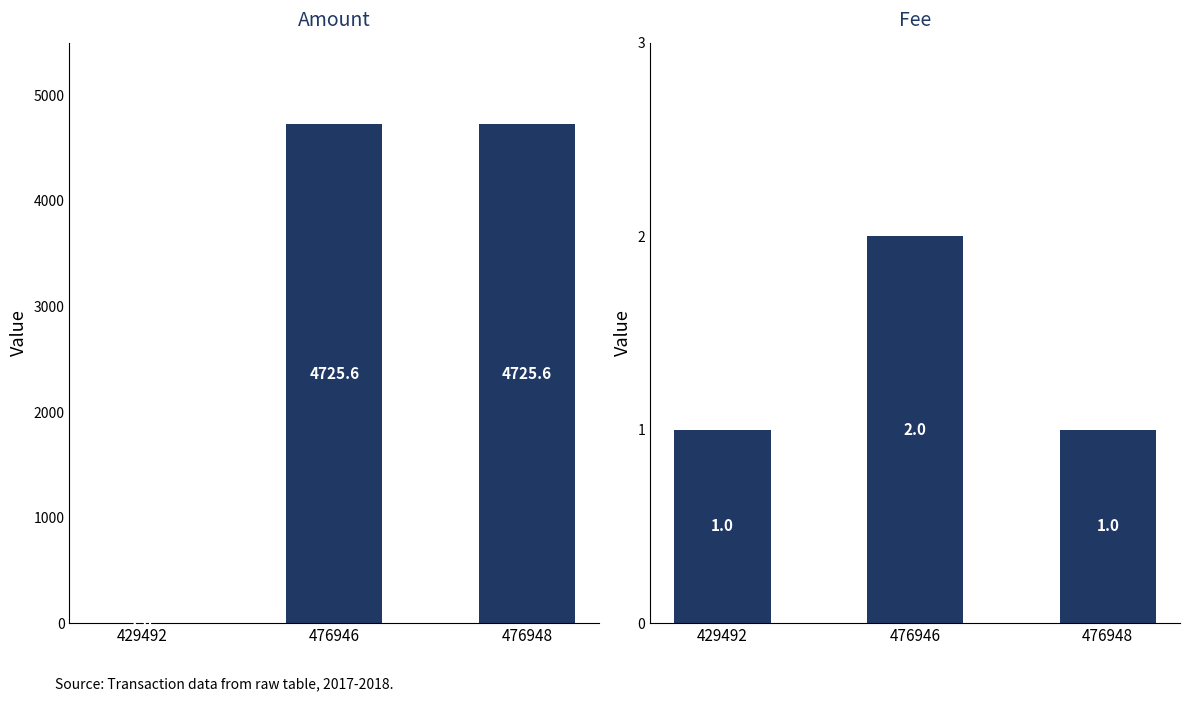

What is the spread (max minus min) of values at 476946?

4723.6